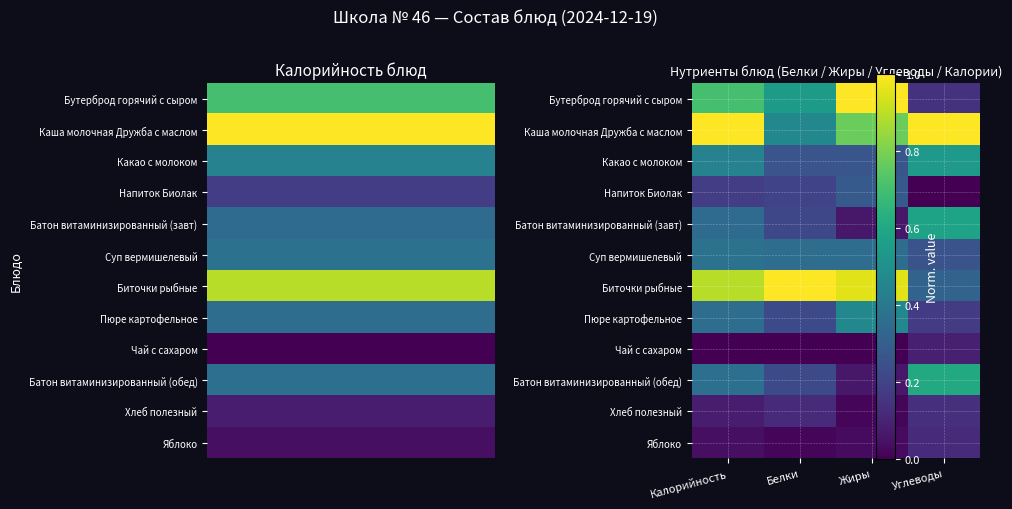

At which label does Хлеб полезный reach its peak?

Углеводы